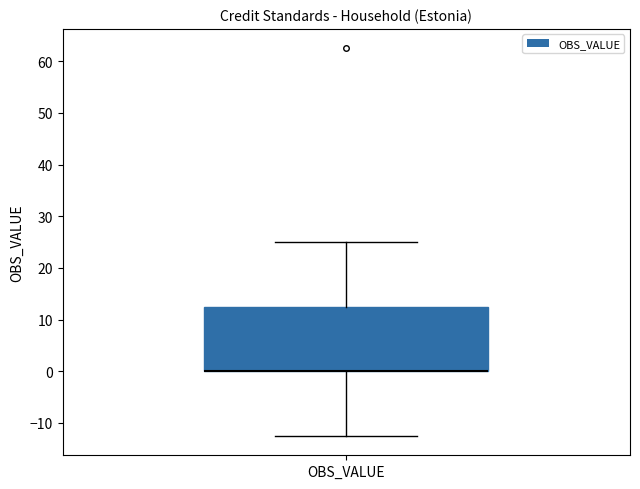

Read this box plot against the y-axis: the position of the median line, the range covered by the box, and the ends of both whiskers. The values are not printed on the chart, so give them approximately, as read against the axis.

median 0 (drawn on the box's lower edge), box 0 to 13, whiskers -12 to 25